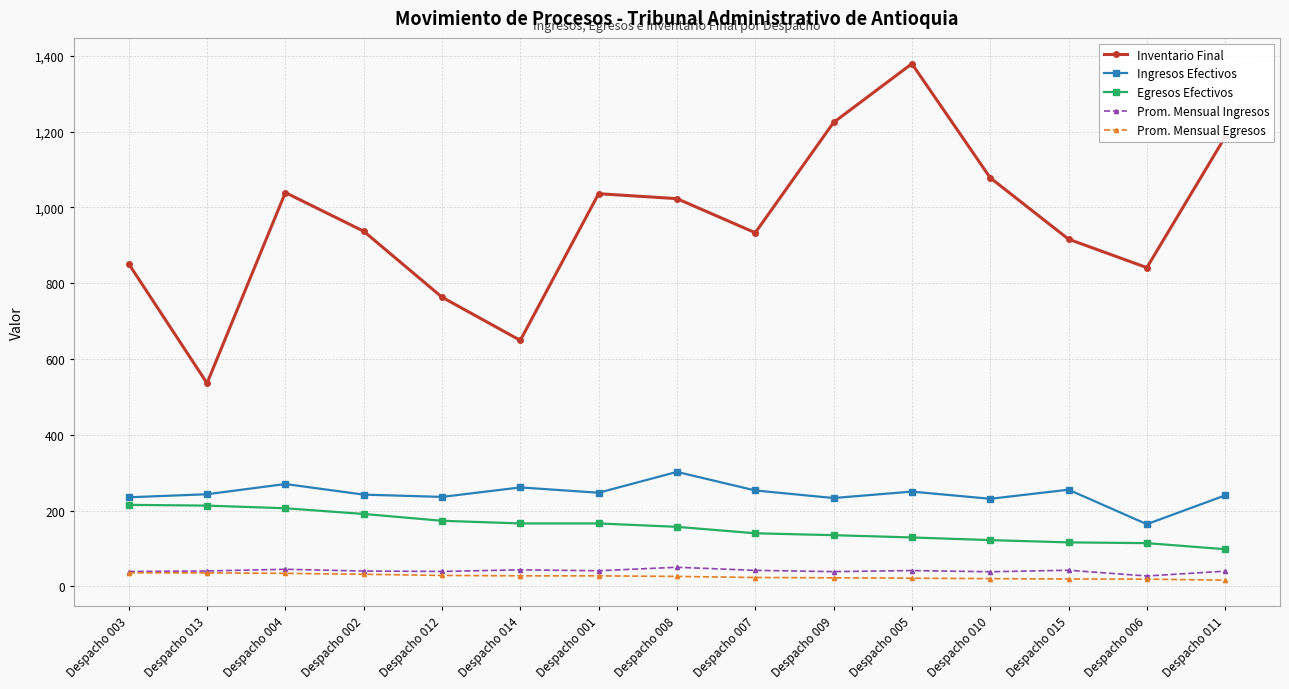

True or false: Ingresos Efectivos has more than 1 interior local peaks.

True